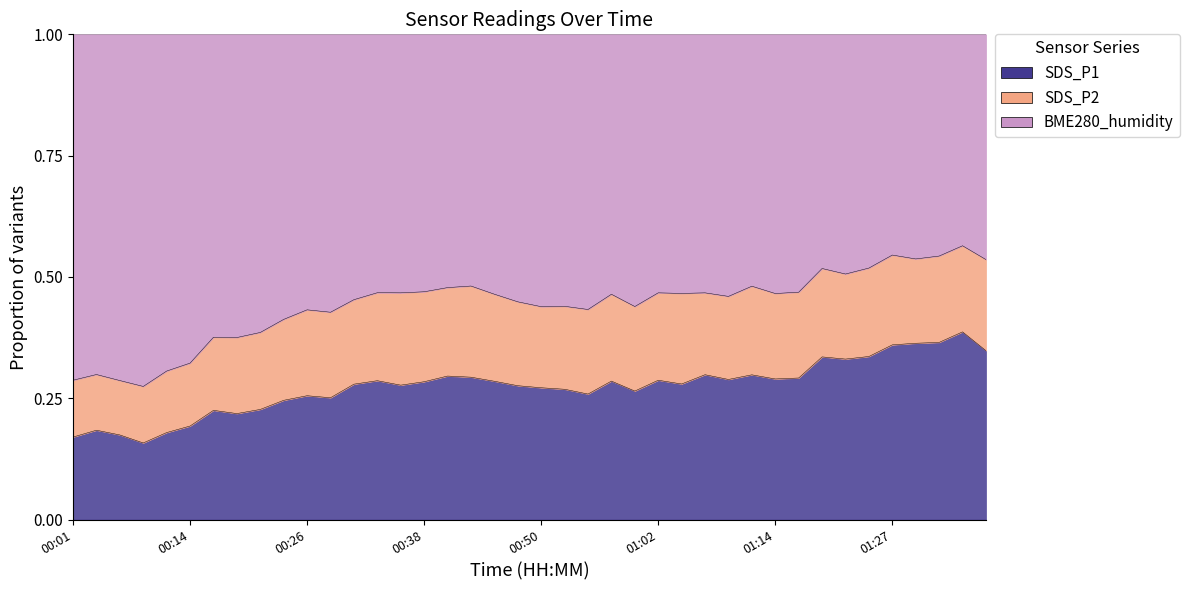

What is the difference between the second highest and second lowest values in the SDS_P1 series?

0.2